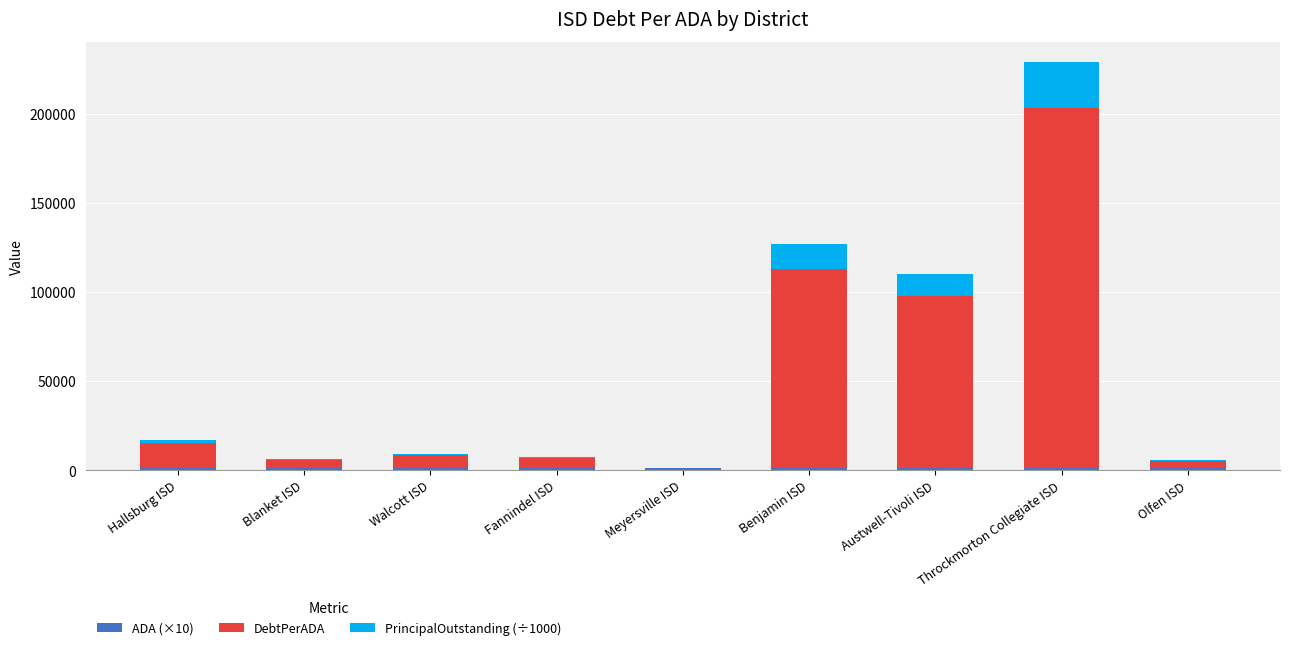

Count the number of categories in the chart.

9